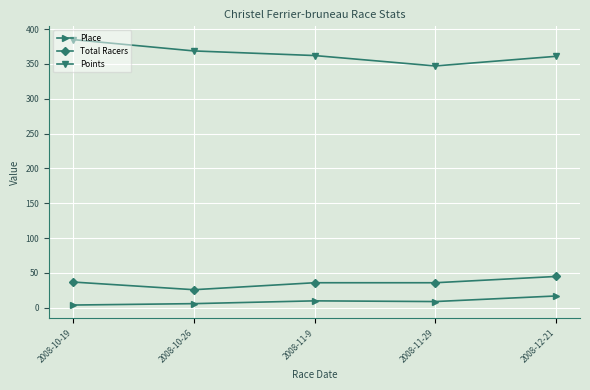

Which series has the widest spread of values?

Points